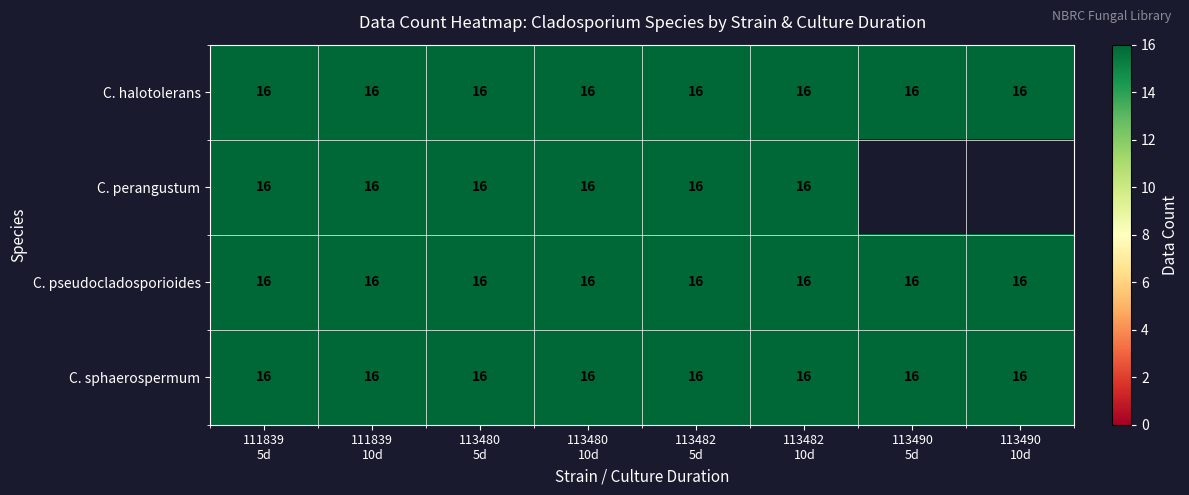

What is the maximum value for C. pseudocladosporioides?

16